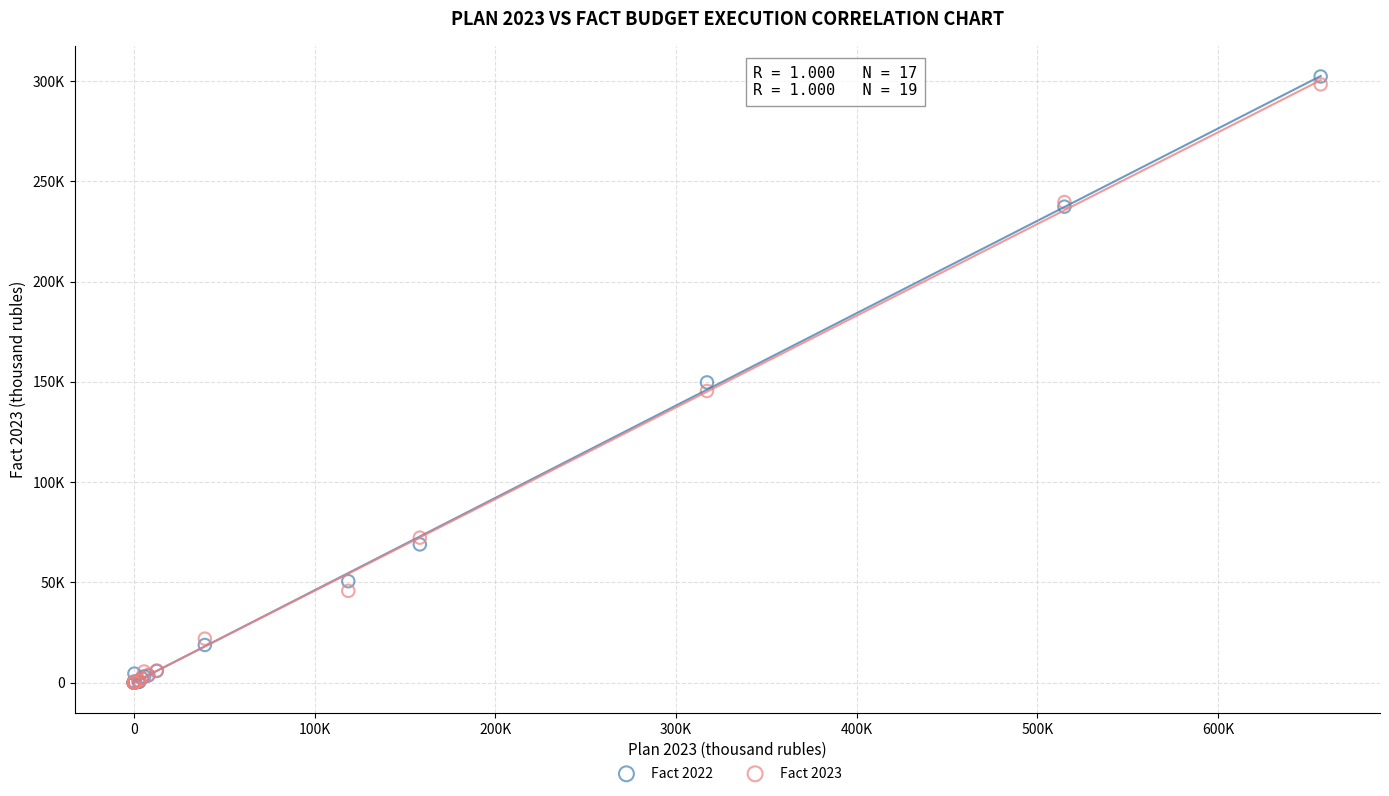

What are all the series names shown in the legend?

Fact 2022, Fact 2023